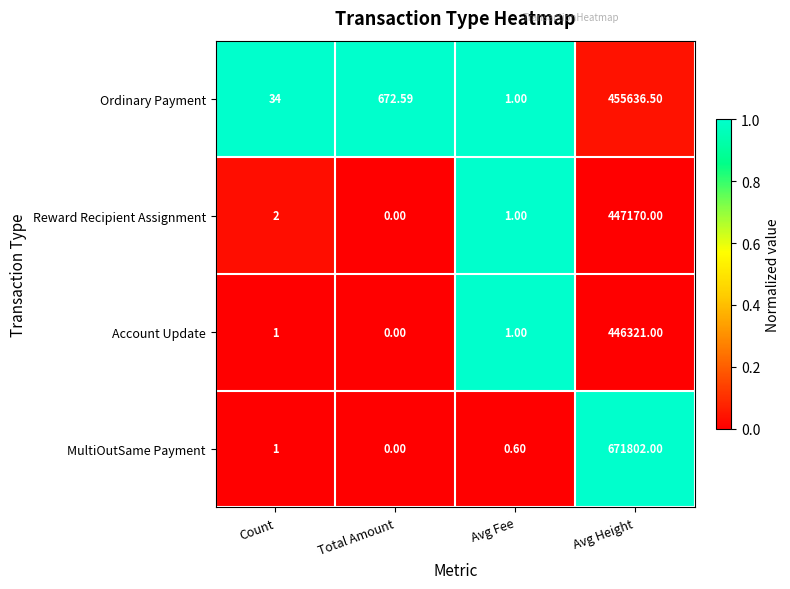

Between Count and Avg Height, which series saw the biggest shift?

MultiOutSame Payment